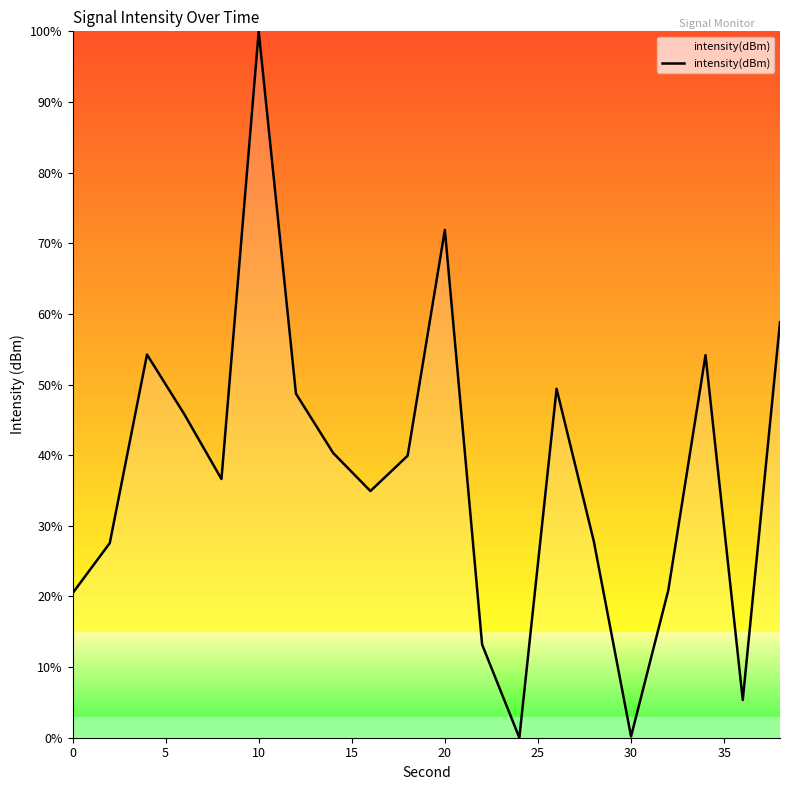

What is the maximum value shown in the chart?

100.0